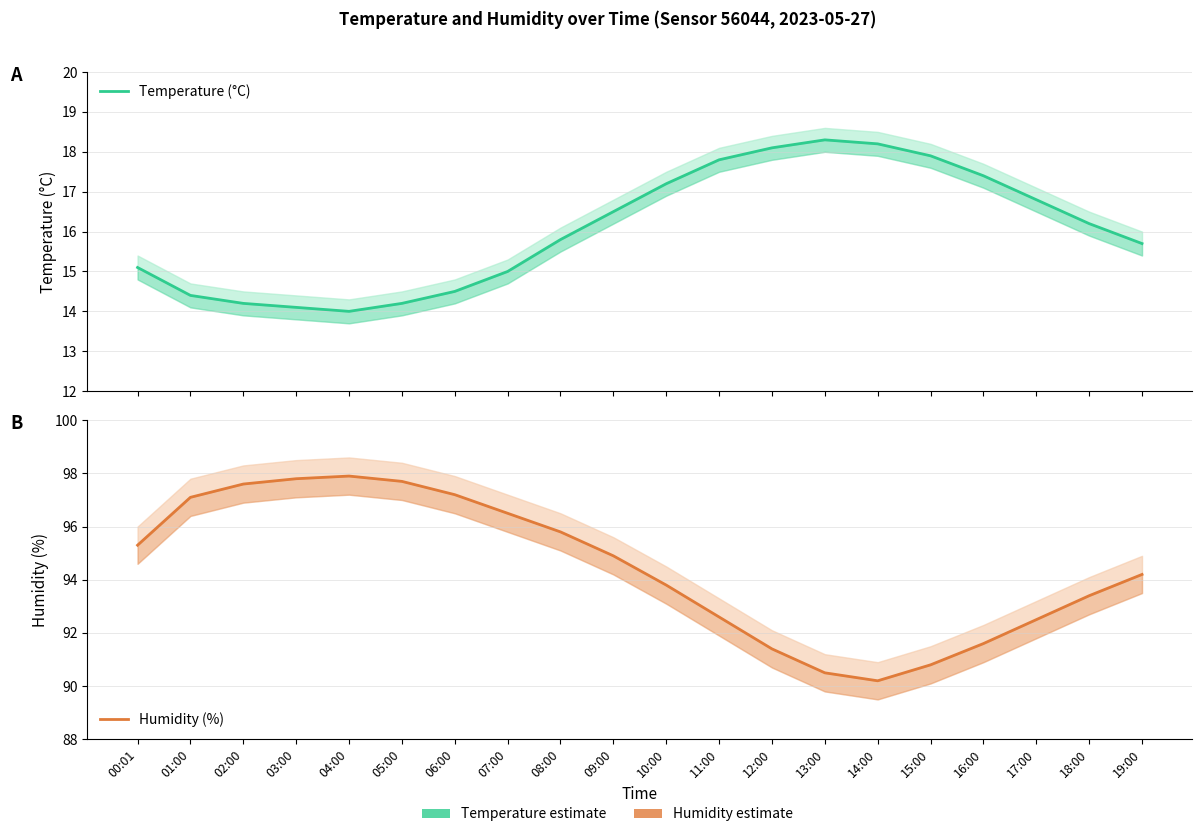

List the series in order of their overall mean, highest first.

Humidity (%), Temperature (°C)